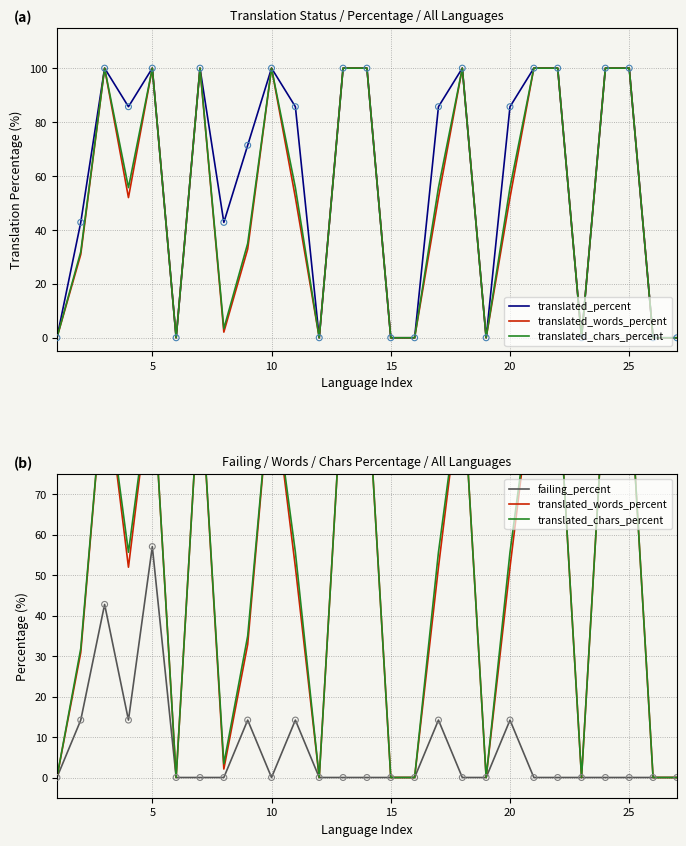

Which category has the highest value in the failing_percent series?

5